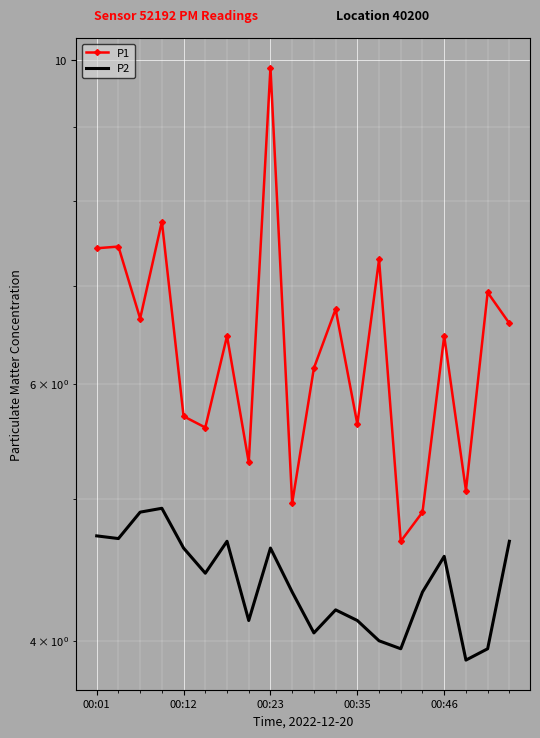

What is the value of the P1 point at the 10th from the left?

5.0